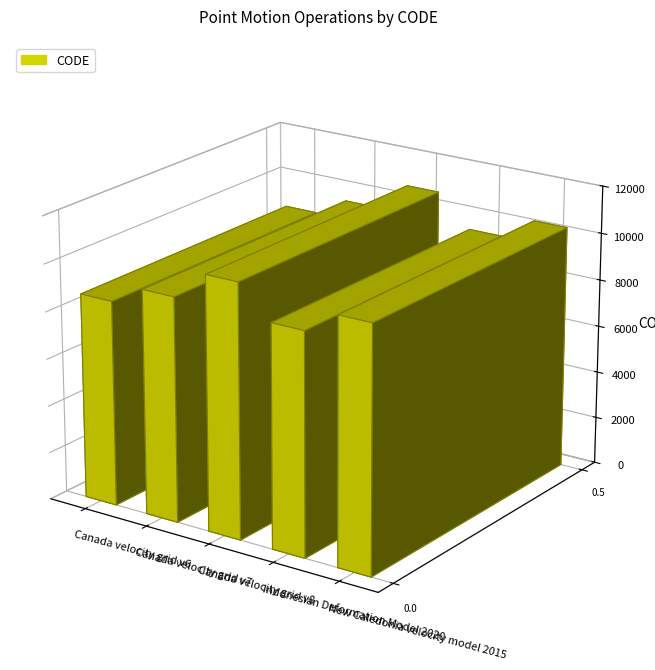

What is the sum of the values at Canada velocity grid v7 and Canada velocity grid v8?

20190